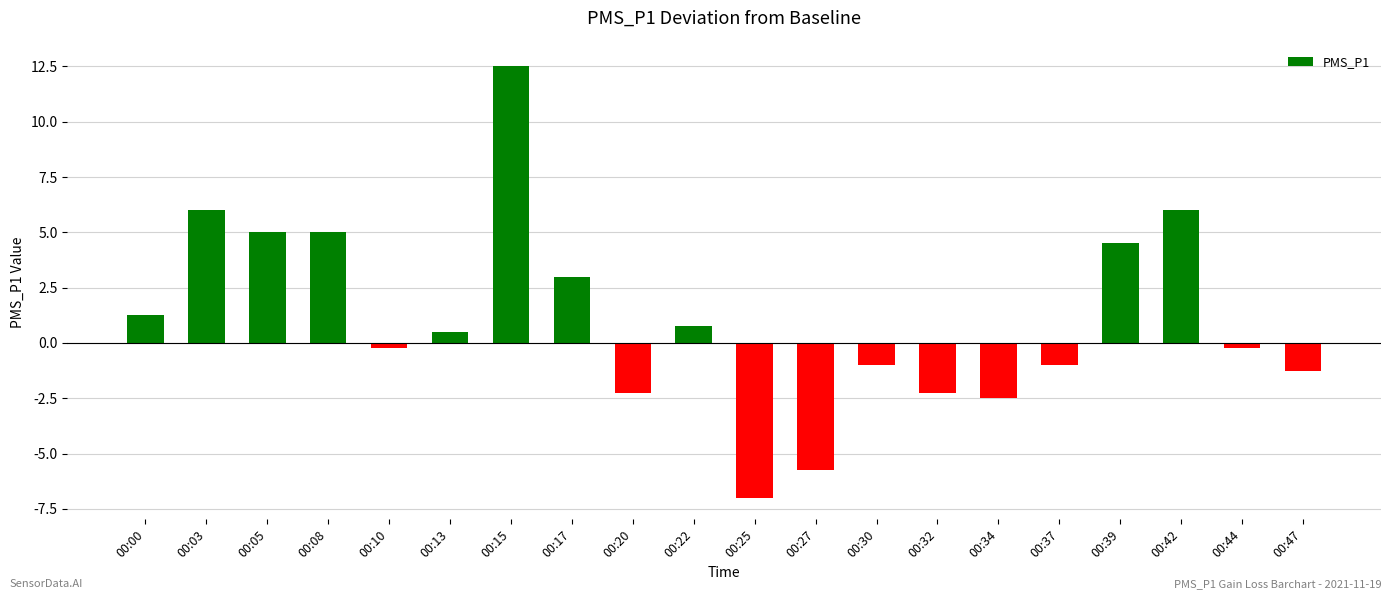

How many bars are there in total?

20